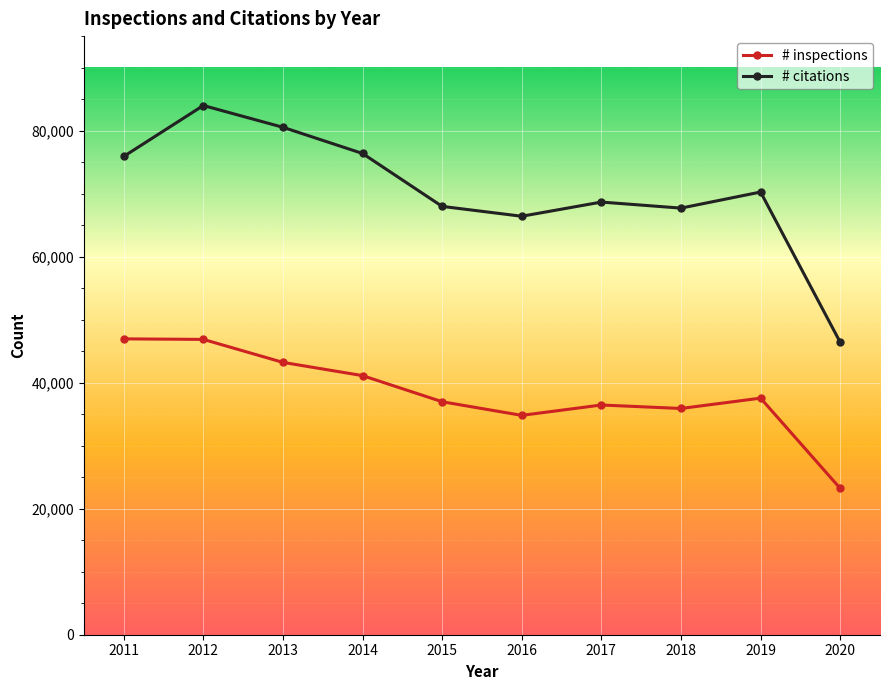

What value does the # citations series have at 2011?

75904